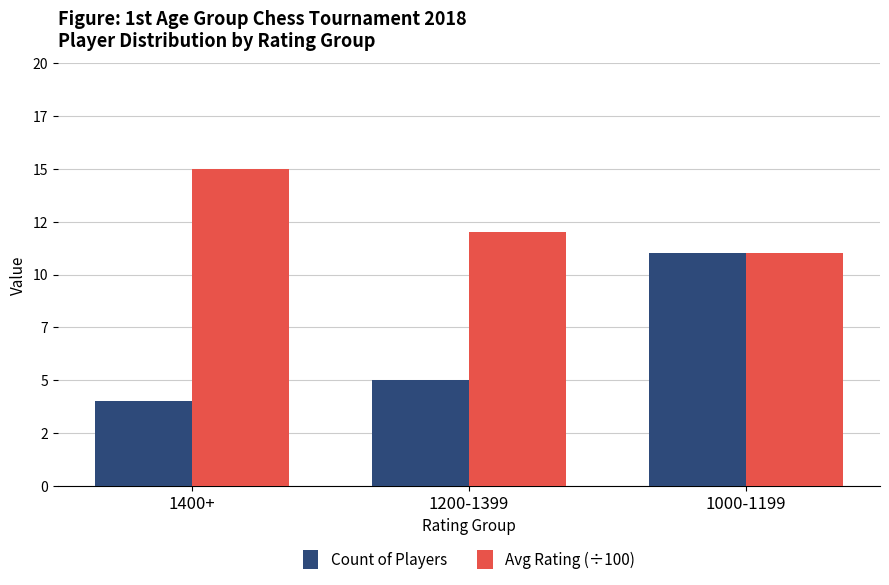

Reading left to right, extract all data points from this chart.

Count of Players: 1400+=4	1200-1399=5	1000-1199=11
Avg Rating (÷100): 1400+=15	1200-1399=12	1000-1199=11